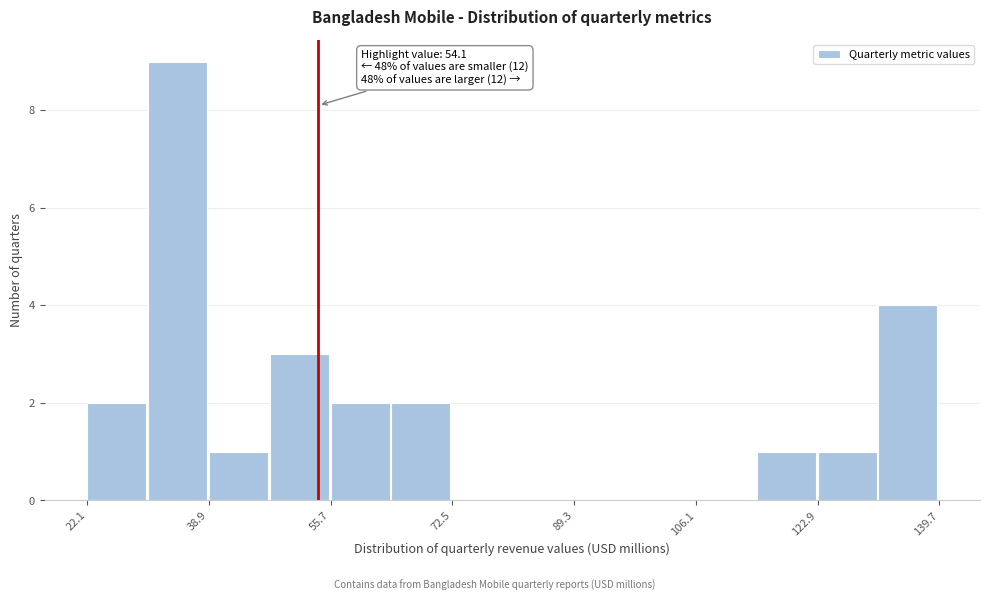

Over which range of the x-axis is the bar tallest?

30 to 38